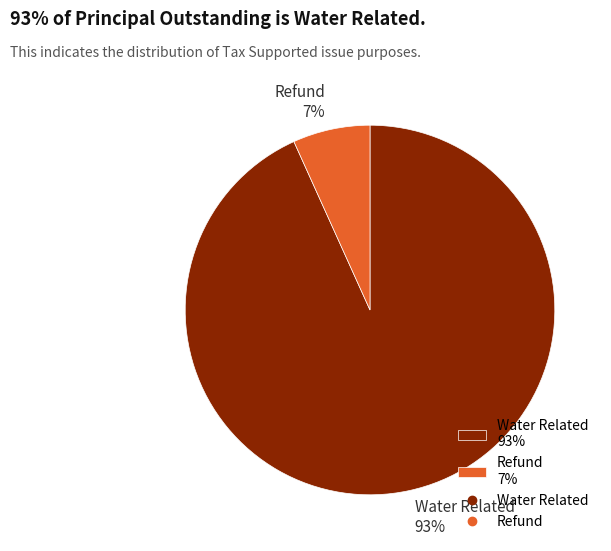

To the nearest percent, what is the average slice percentage?

50%